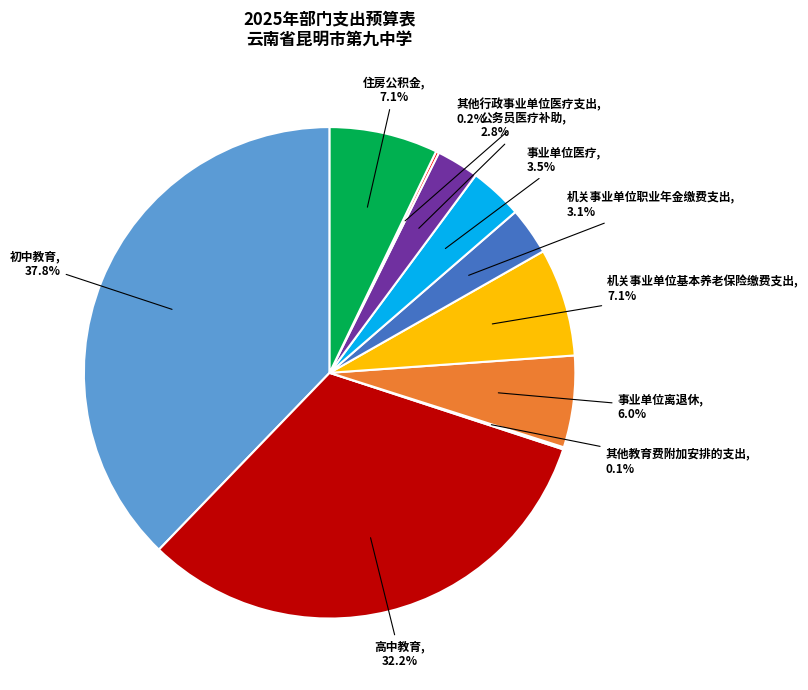

Which category has the biggest portion of the pie?

初中教育